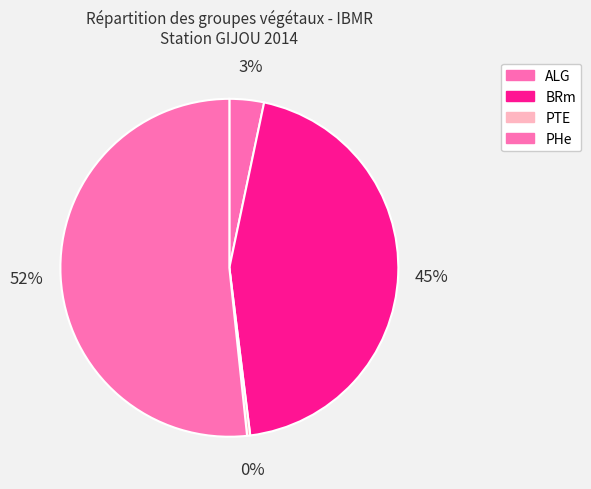

Count the number of slices in the pie.

4